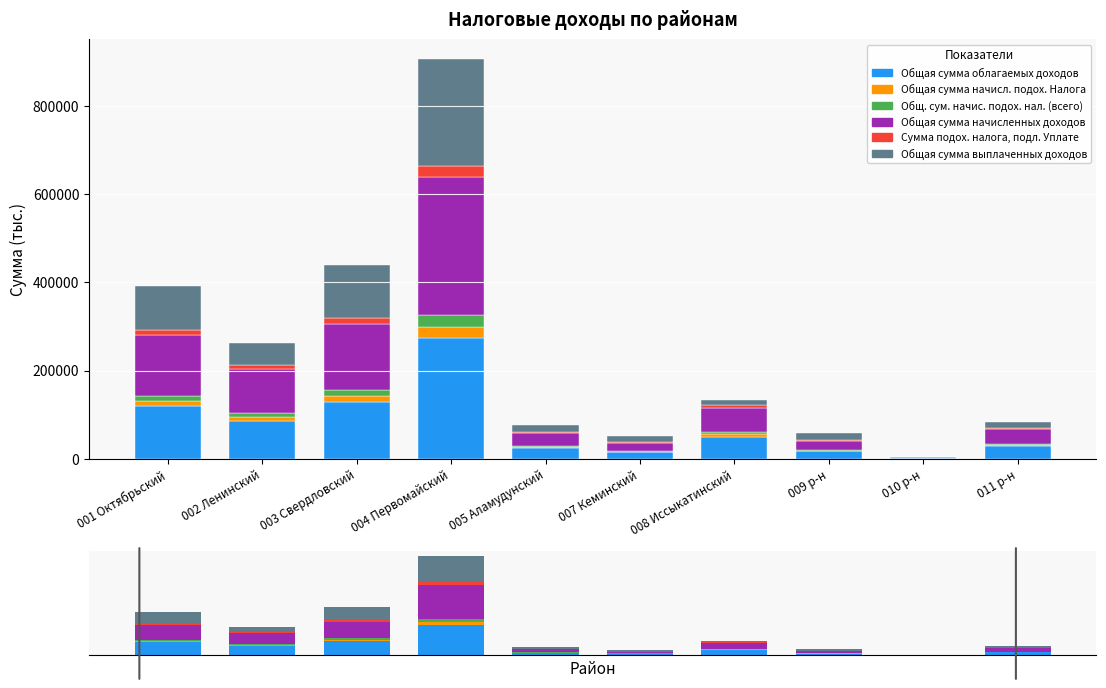

Count the number of data series in this chart.

6